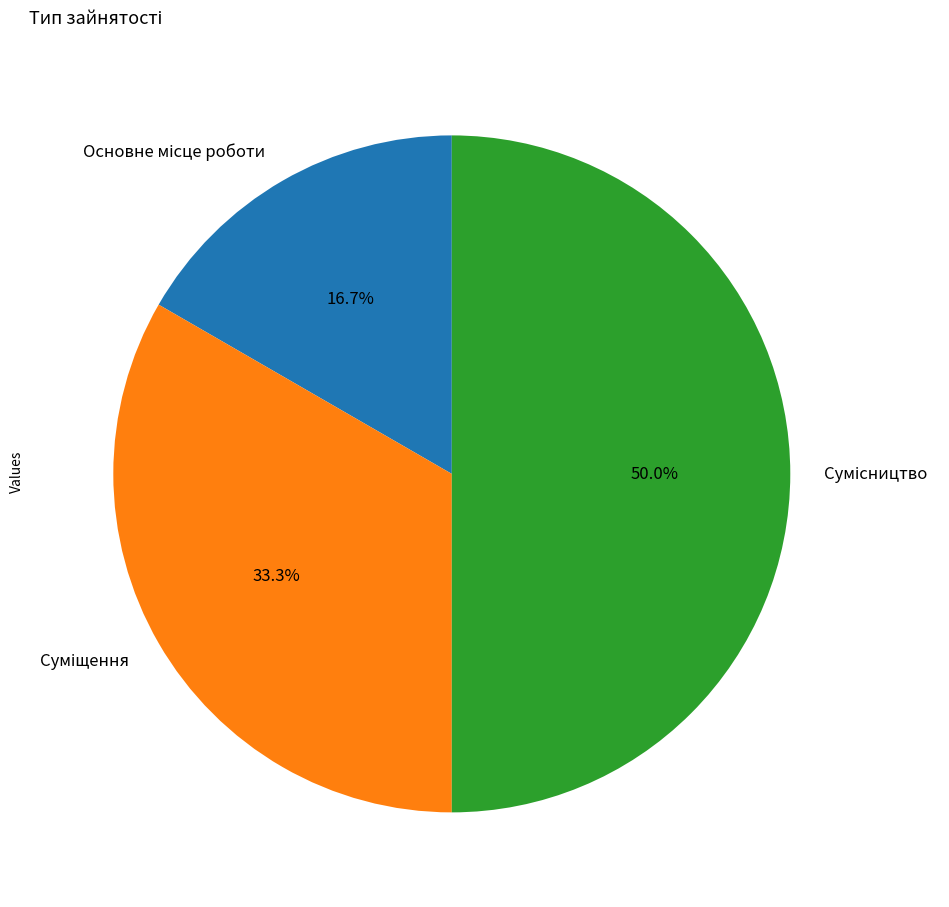

Count the number of slices in the pie.

3